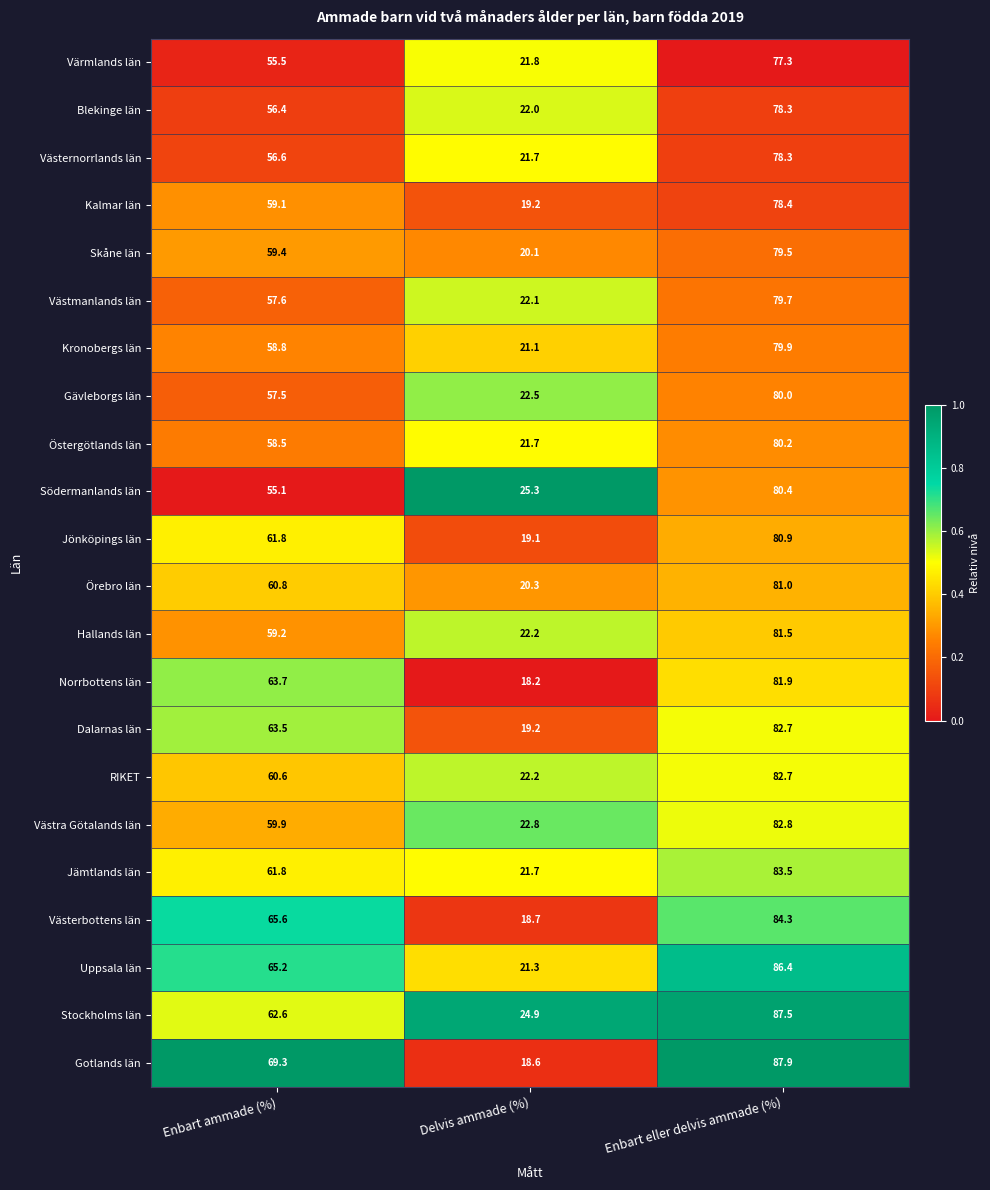

Where is Norrbottens län nearest to the value 50?

Enbart ammade (%)